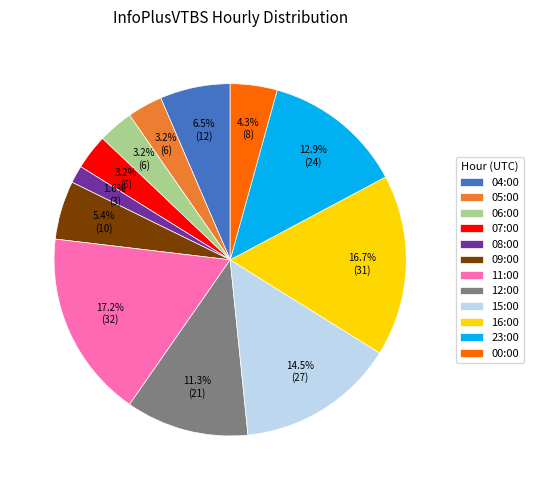

Which category has the biggest portion of the pie?

11:00